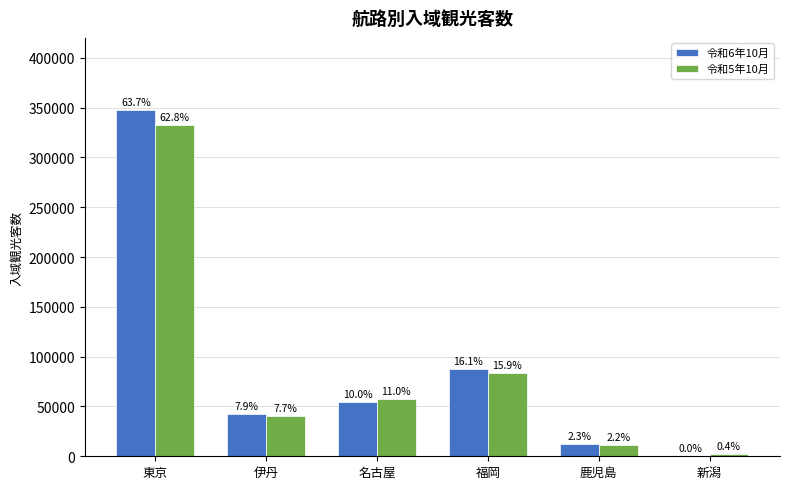

Where is 令和6年10月 nearest to the value 173750?

福岡